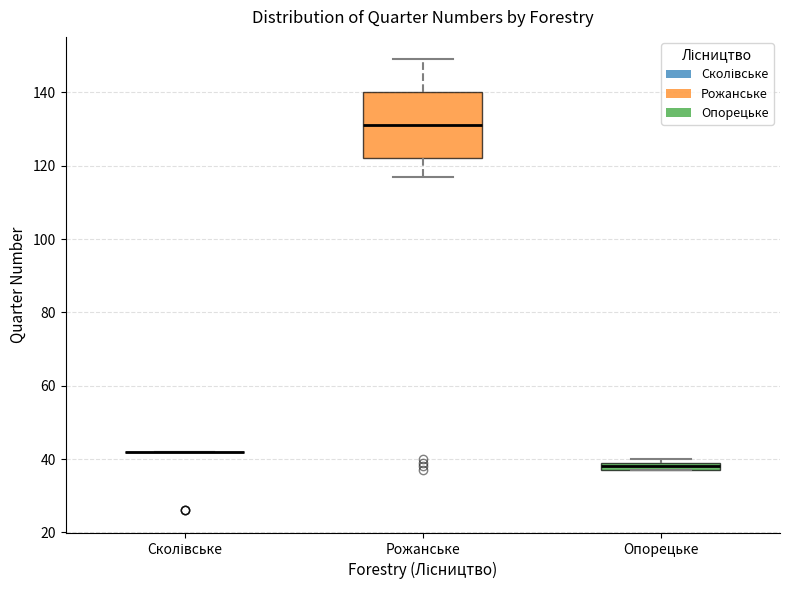

Comparing the boxes themselves (not the whiskers), which one is the tallest?

Рожанське